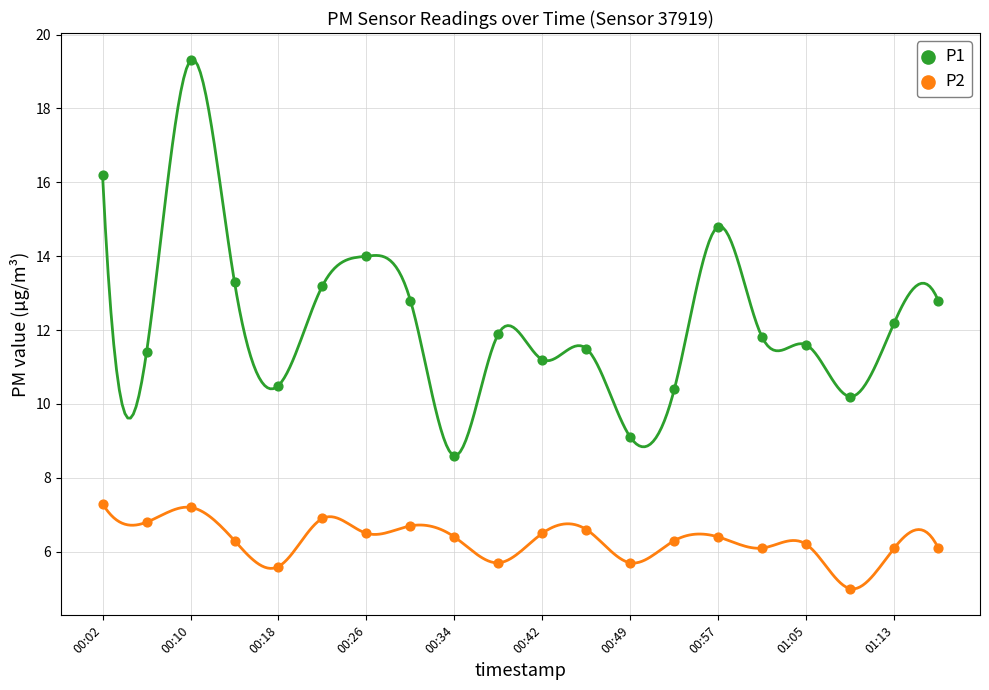

What are all the series names shown in the legend?

P1, P2